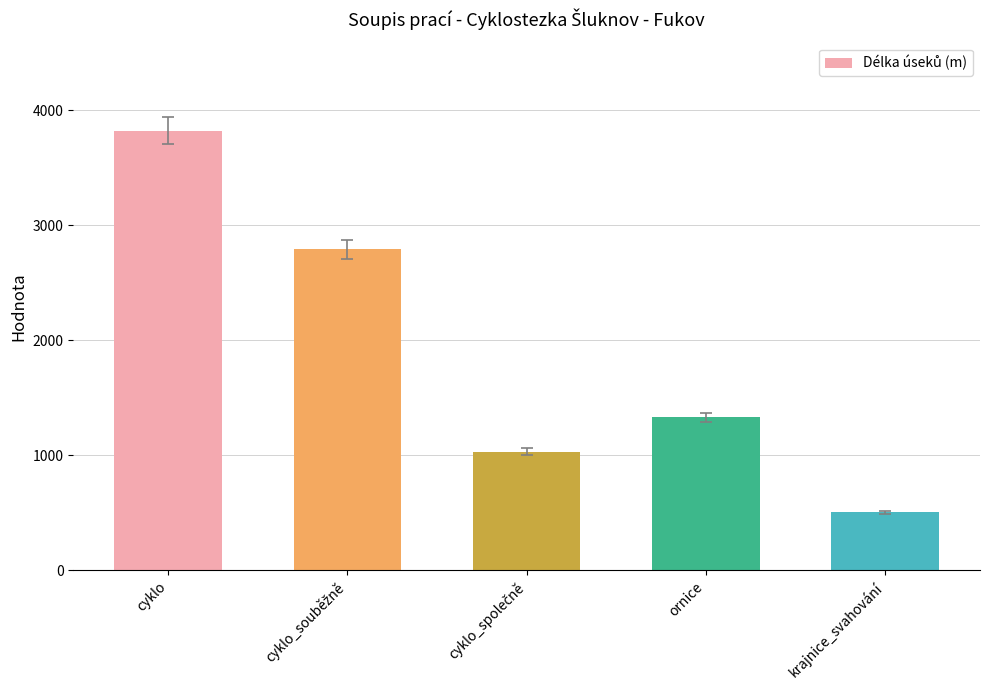

What is the label of the 4th bar from the left?

ornice